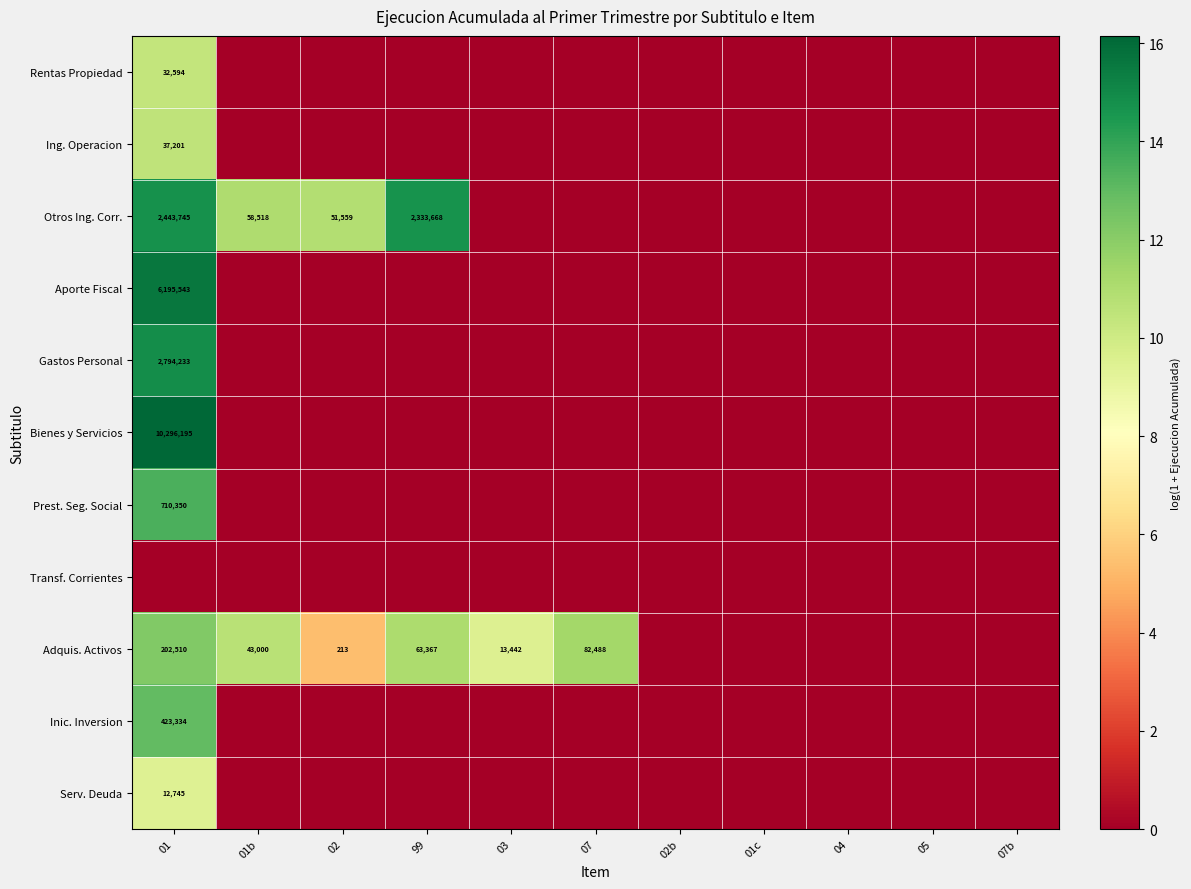

Is it true that Prest. Seg. Social equals -8.0 at 02b?

False